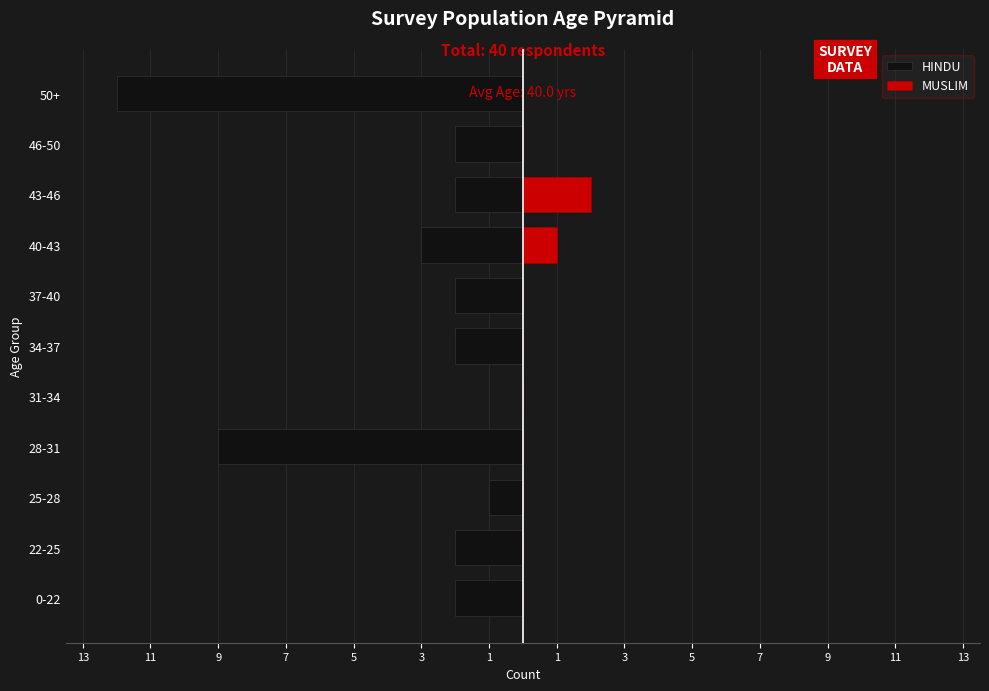

True or false: MUSLIM has a value of 0 at 31-34.

True